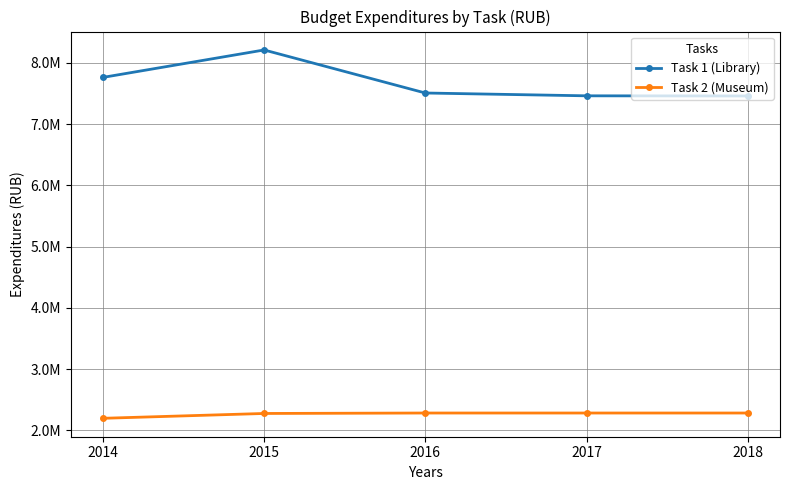

What are all the series names shown in the legend?

Task 1 (Library), Task 2 (Museum)